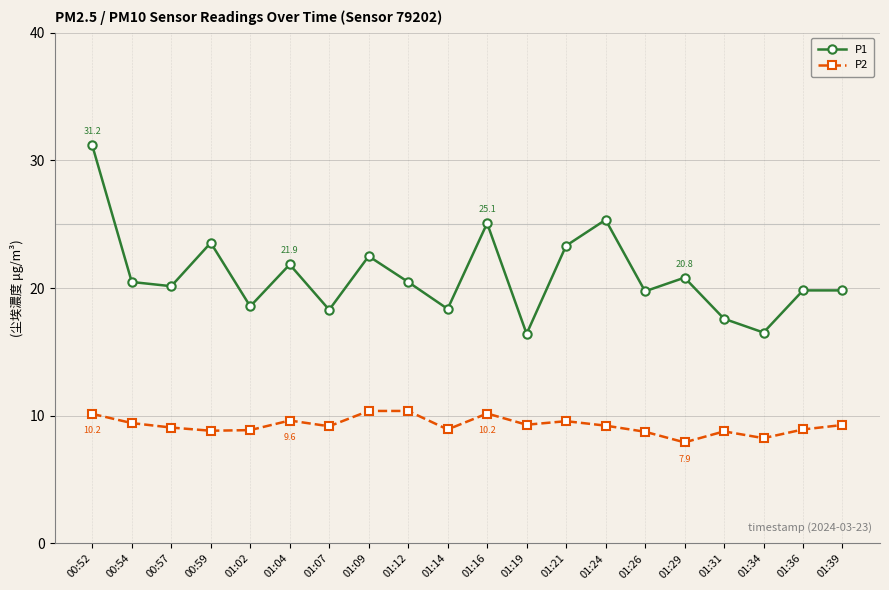

The P1 series shows 6.1 at 01:34. True or false?

False